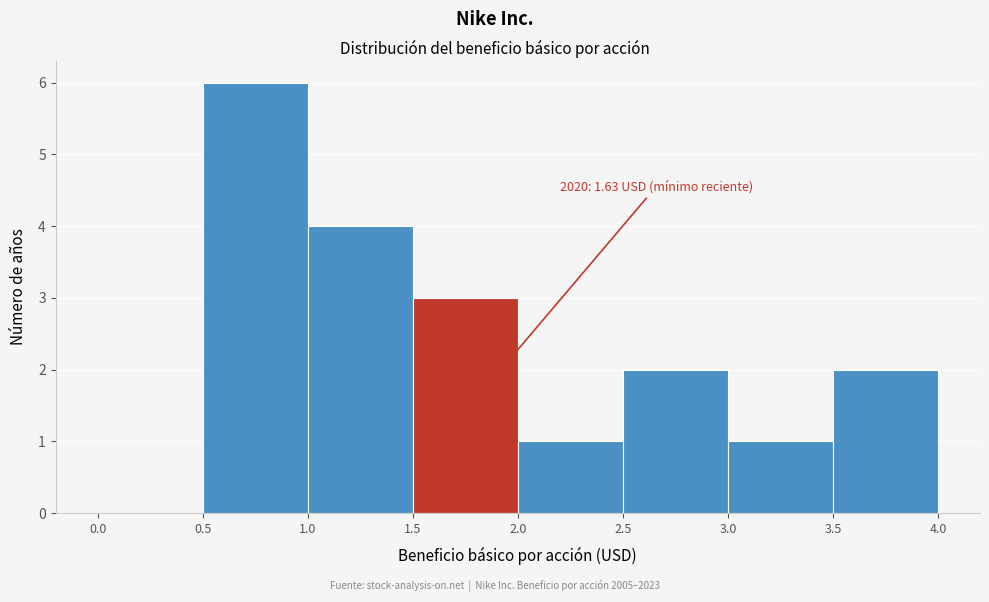

Which range on the x-axis has the tallest bar?

0.5 to 1.0